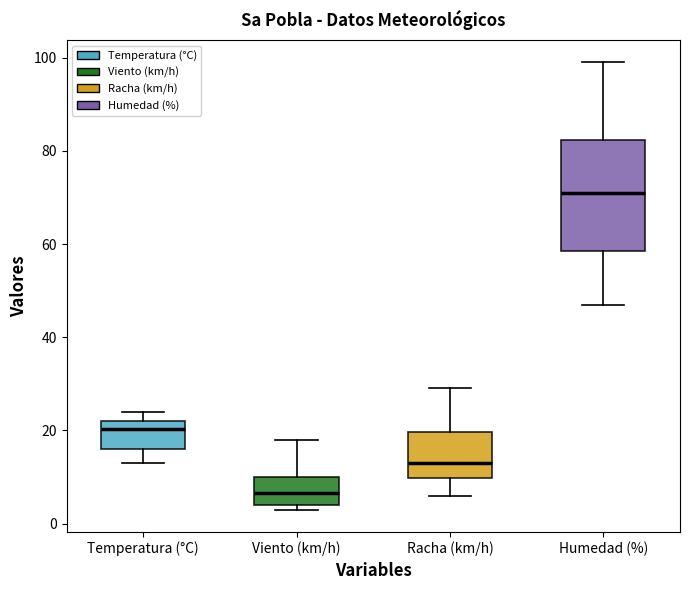

Reading left to right, read every box against the y-axis: the position of its median line, the range the box covers, and the ends of its whiskers. The values are not printed on the chart, so give them approximately, as read against the axis.

Temperatura (°C): median 20, box 16 to 22, whiskers 14 to 24
Viento (km/h): median 6, box 4 to 10, whiskers 4 (just below the box's lower edge) to 18
Racha (km/h): median 14, box 10 to 20, whiskers 6 to 30
Humedad (%): median 72, box 58 to 82, whiskers 48 to 100